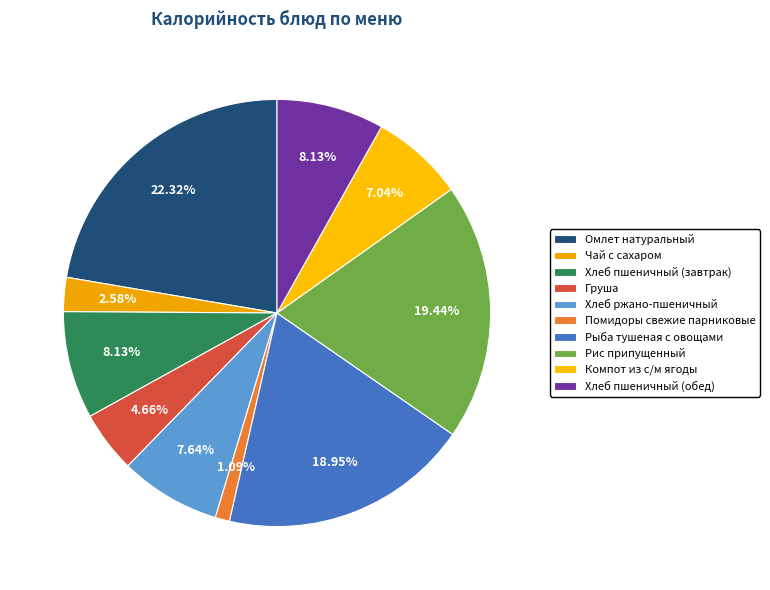

Approximately how many times larger is the value at Омлет натуральный compared to Помидоры свежие парниковые?

20.5